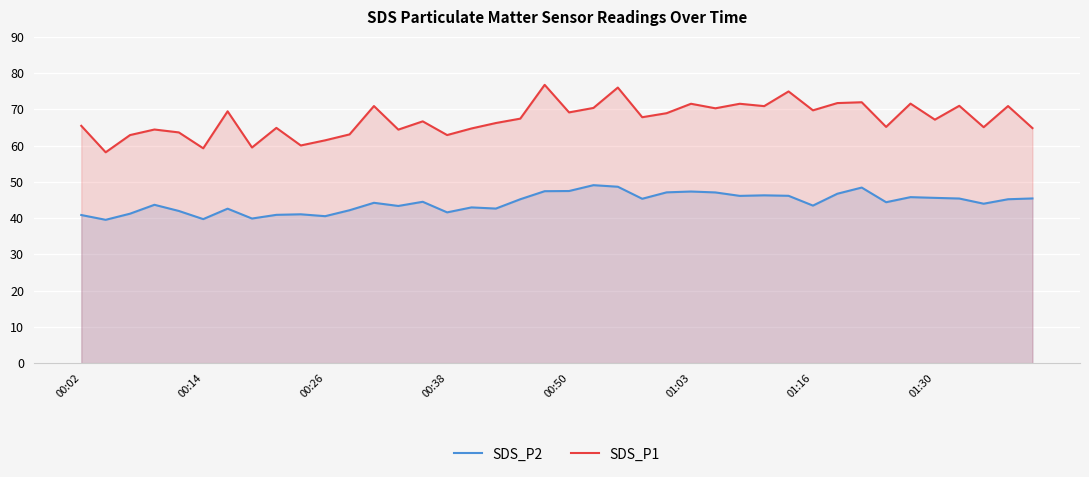

Rank the series by their average value, from highest to lowest.

SDS_P1, SDS_P2